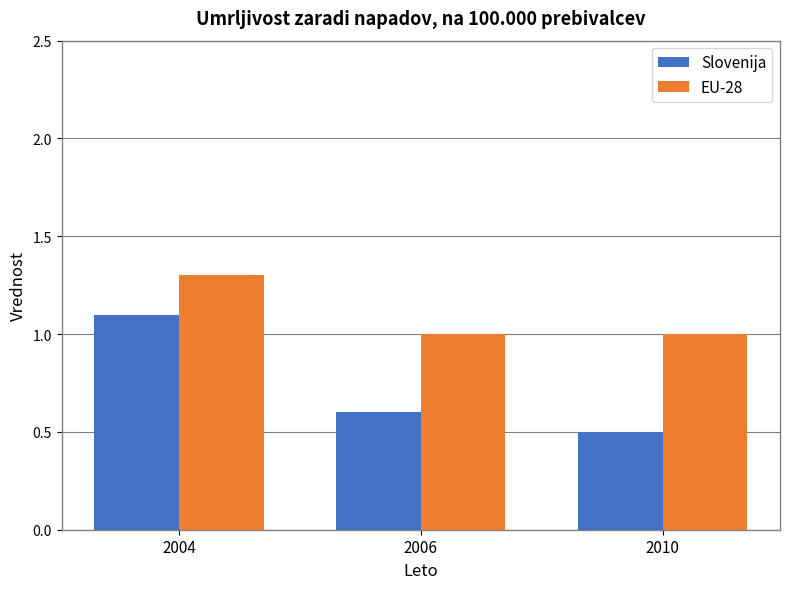

Between 2004 and 2010, which series saw the biggest shift?

Slovenija